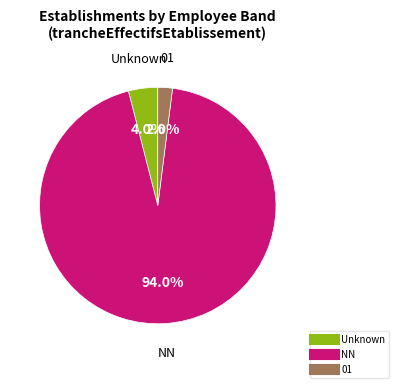

Is there any slice that represents more than half of the pie?

Yes